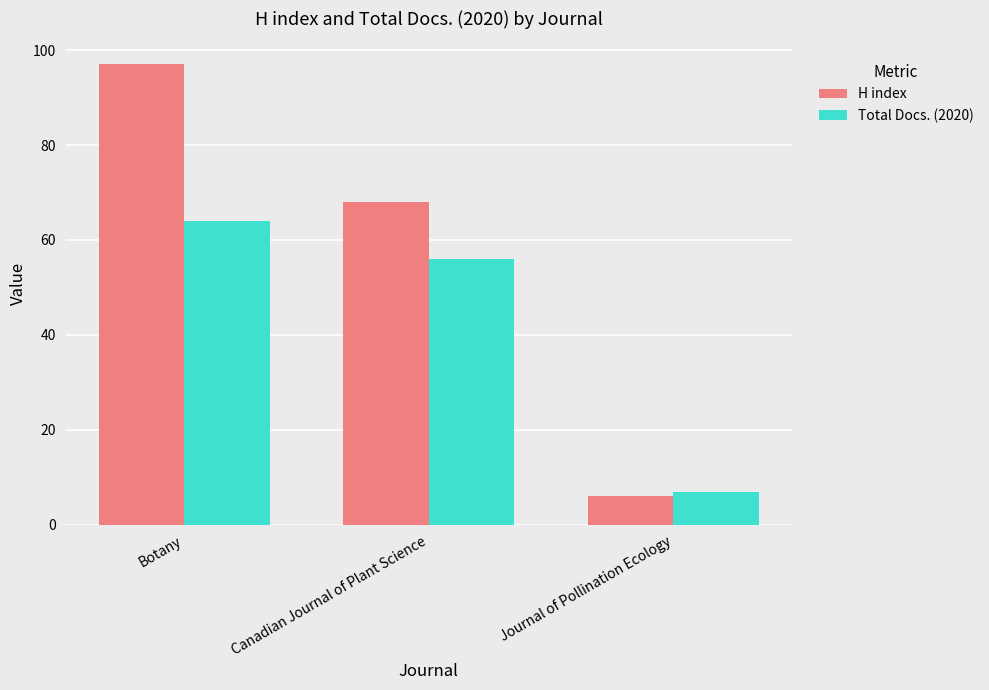

At which category is the sum across all series the highest?

Botany